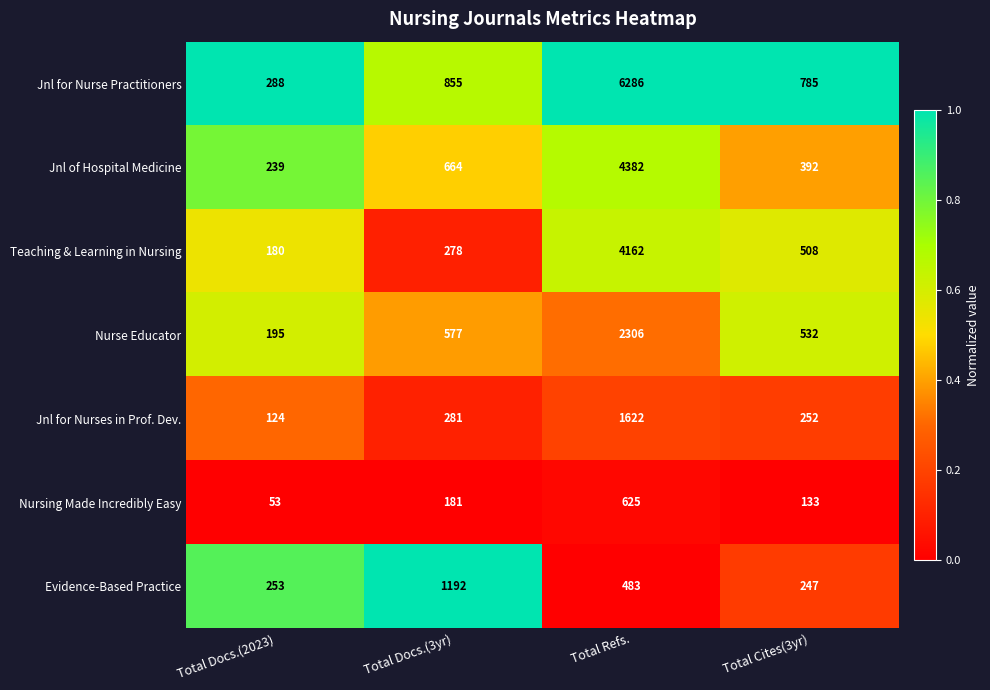

What is the average value of the Evidence-Based Practice series?

544